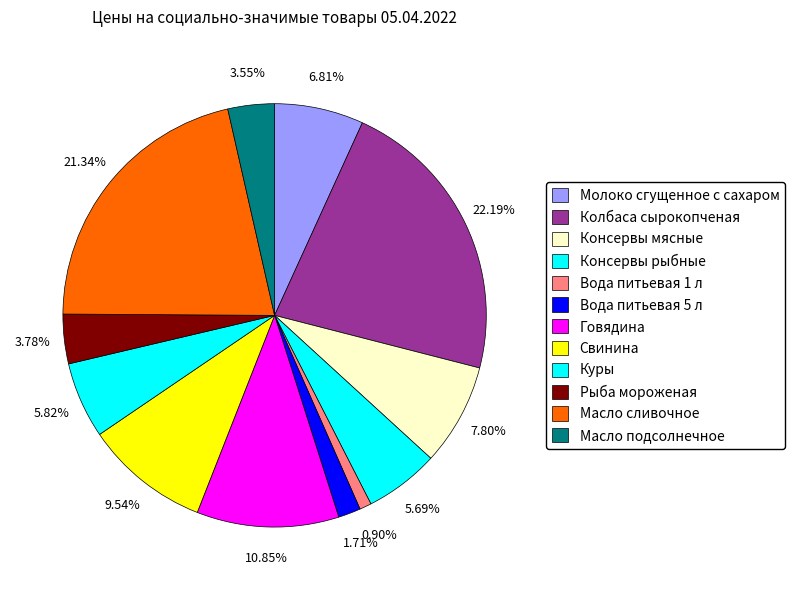

What is the total percentage of Консервы мясные and Масло подсолнечное?

11.3%